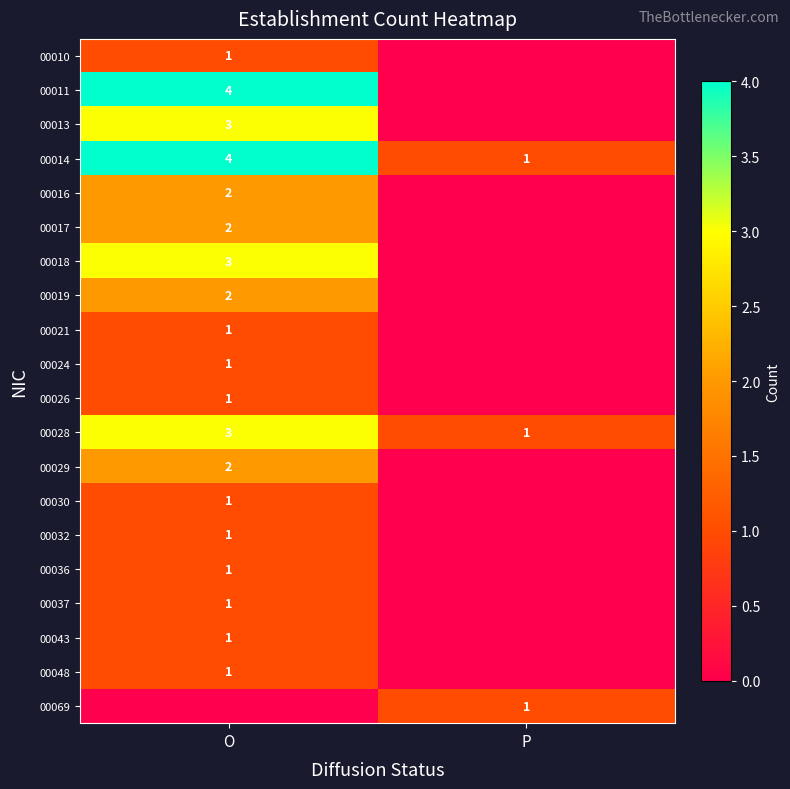

At how many categories does at least one series exceed 2?

1